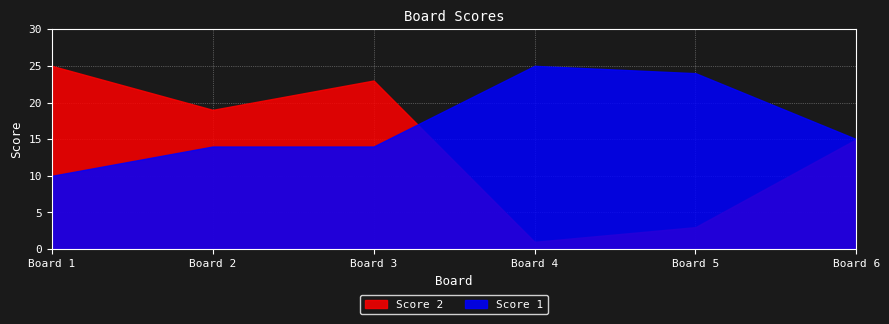

After their last crossing, which series has the higher values: Score 1 or Score 2?

Score 1